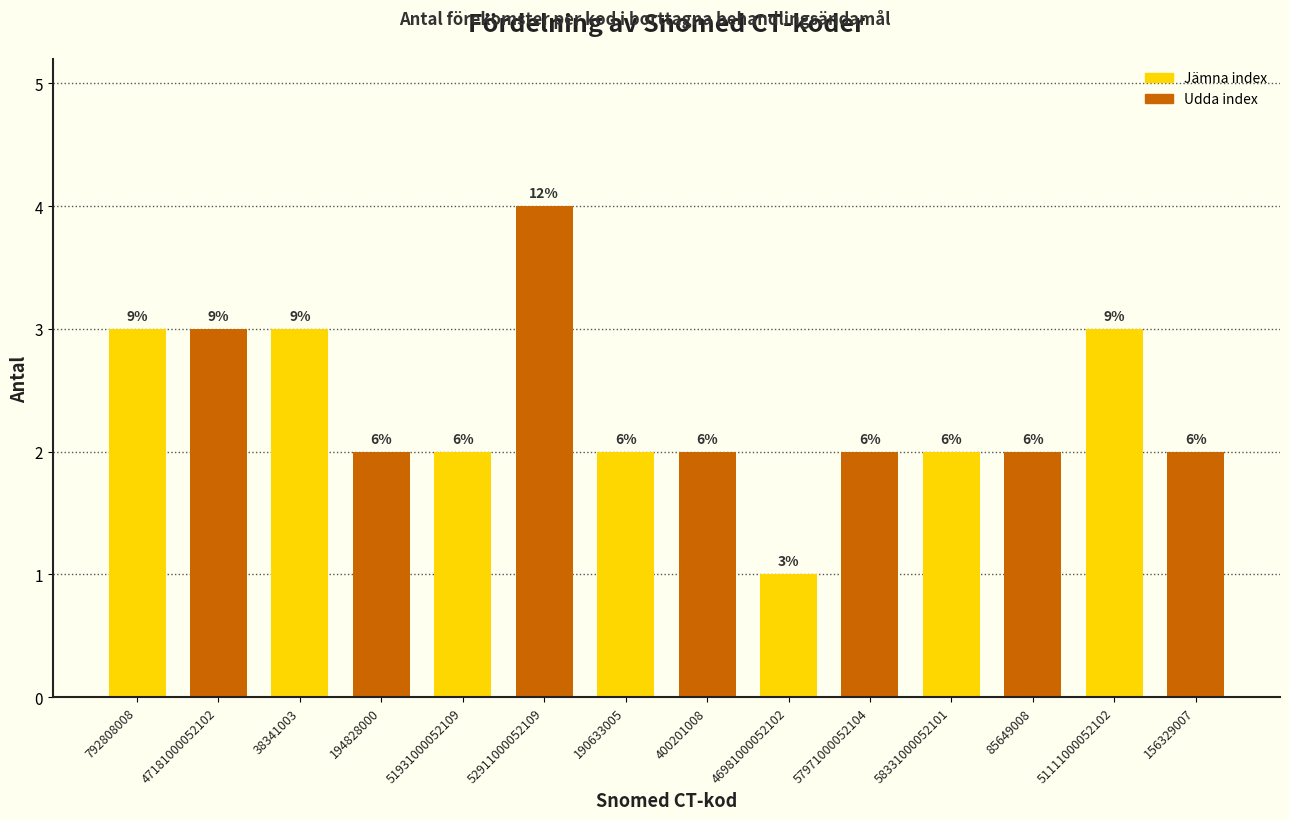

How many bars are there in total?

14